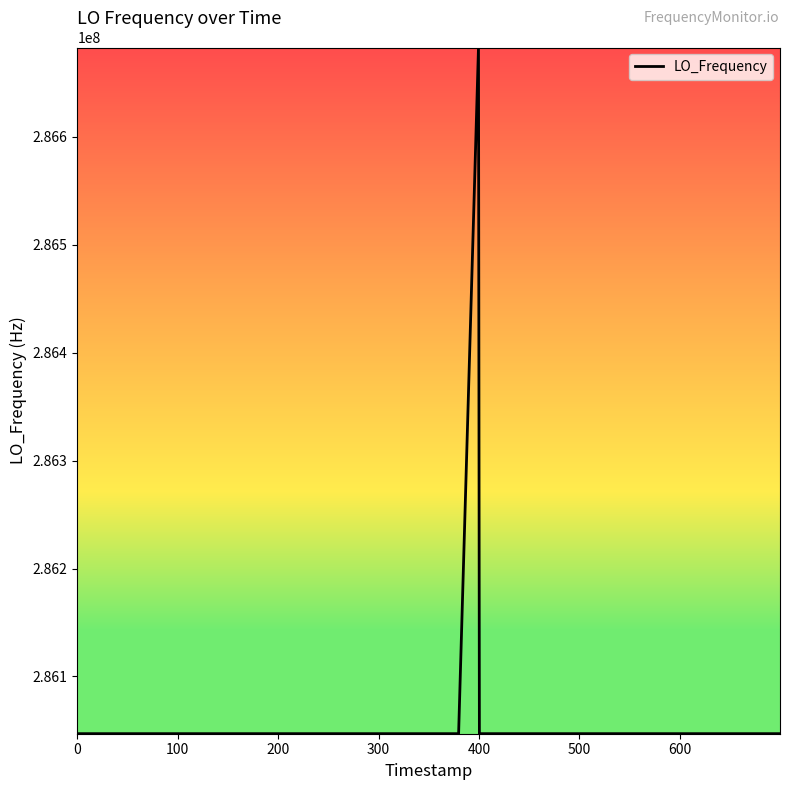

What is the difference between the maximum and minimum values?

635708.6